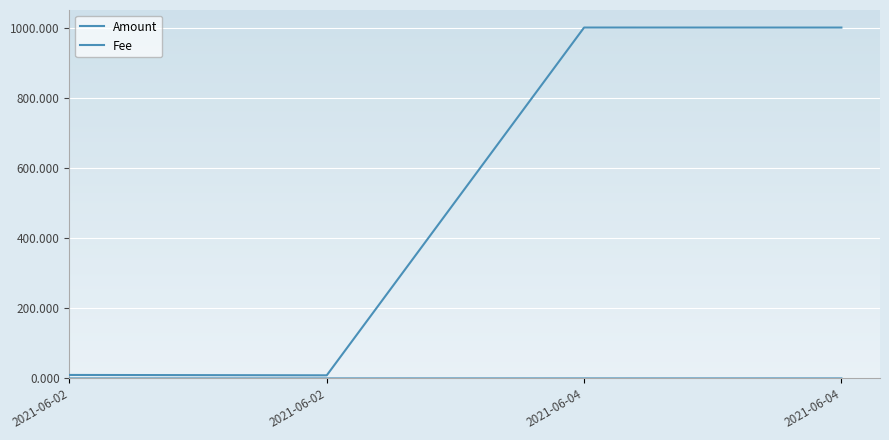

Reading left to right, extract all data points from this chart.

Amount: 10.0	8.9	1000.0	1000.0
Fee: 0.0	0.1	0.0	0.1